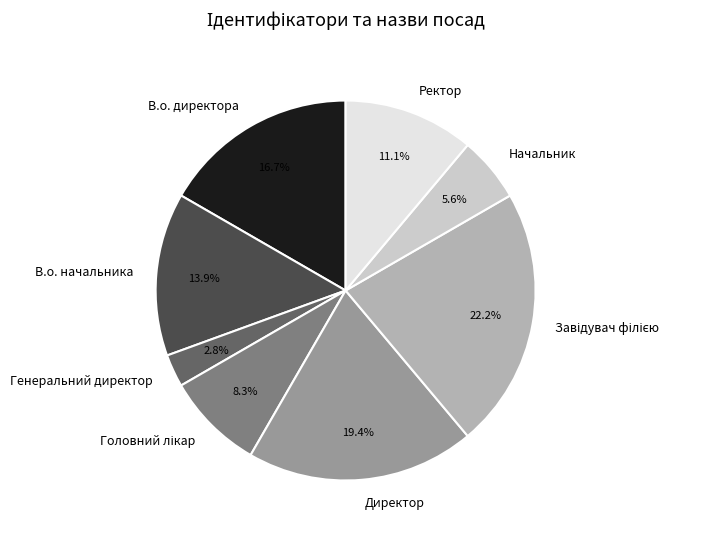

What is the smallest slice in the pie chart?

Генеральний директор